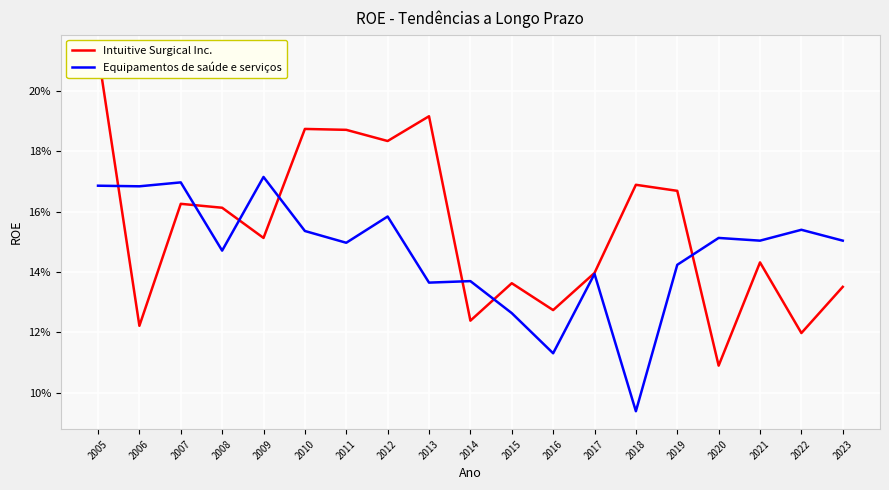

Is it true that Intuitive Surgical Inc. equals 0.1 at 2020?

True